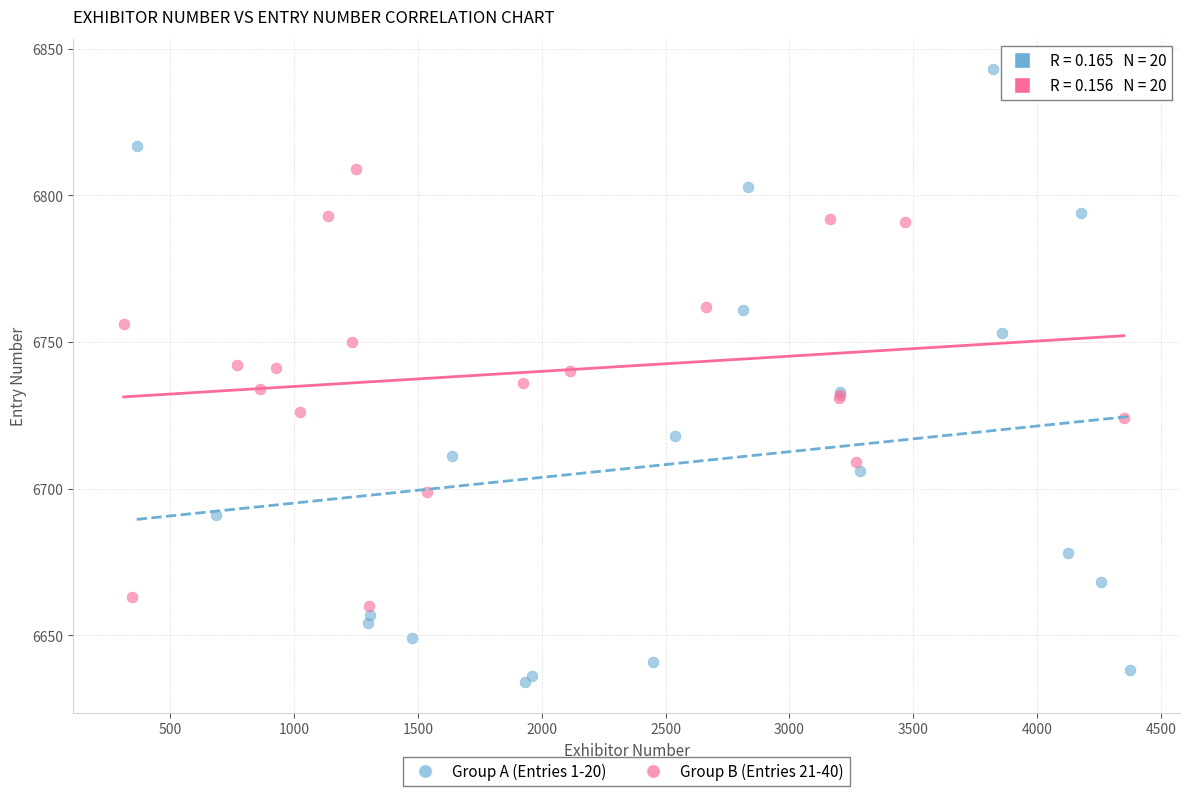

Which series reaches the maximum Y coordinate?

Group A (Entries 1-20)